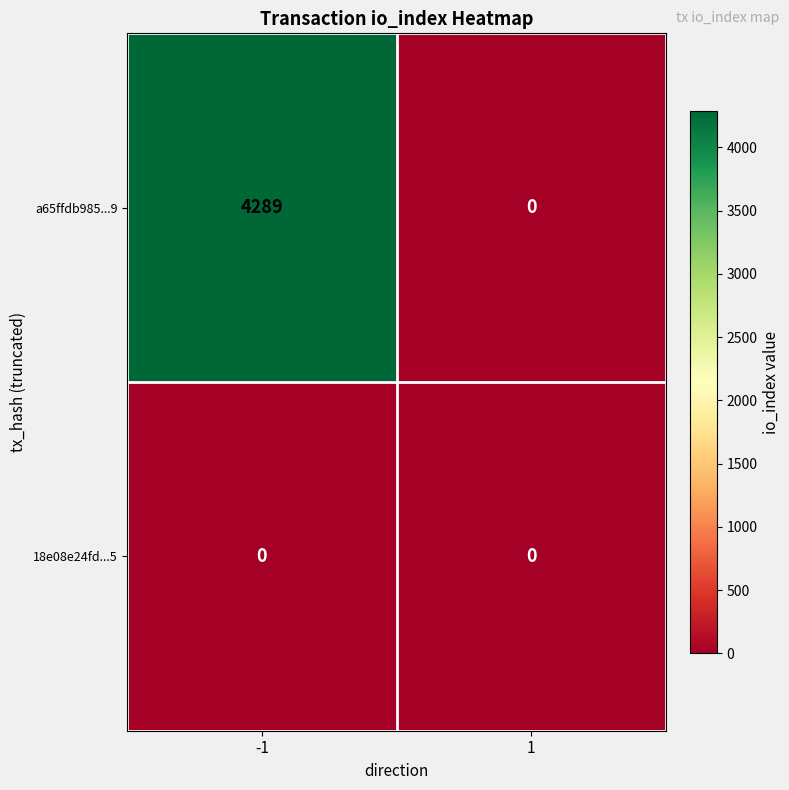

What is the spread (max minus min) of values at -1?

4289